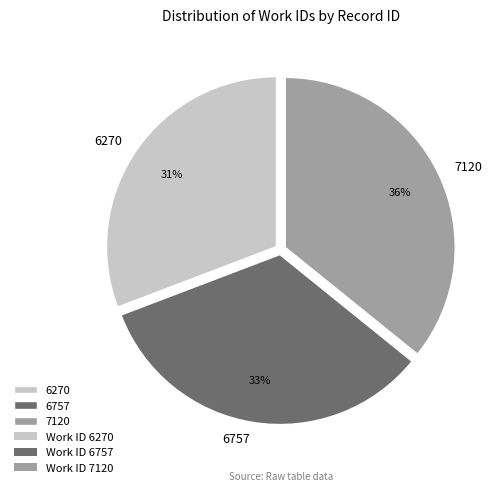

Which slice is the largest?

7120